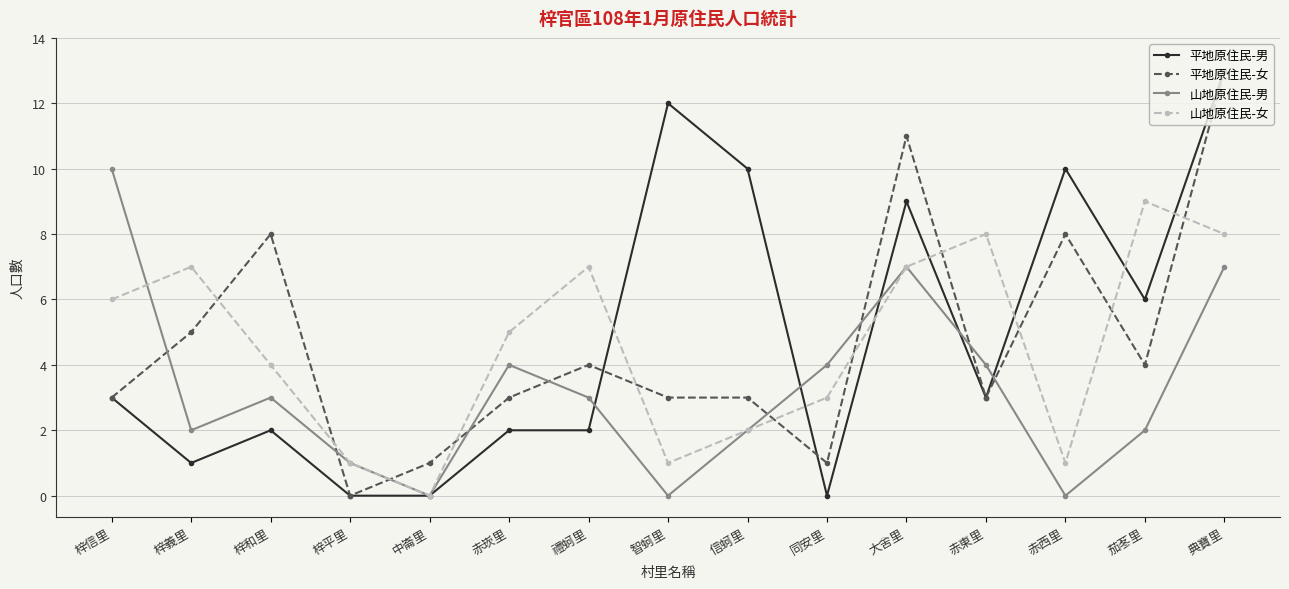

Does the chart display data point markers on the line(s)?

Yes